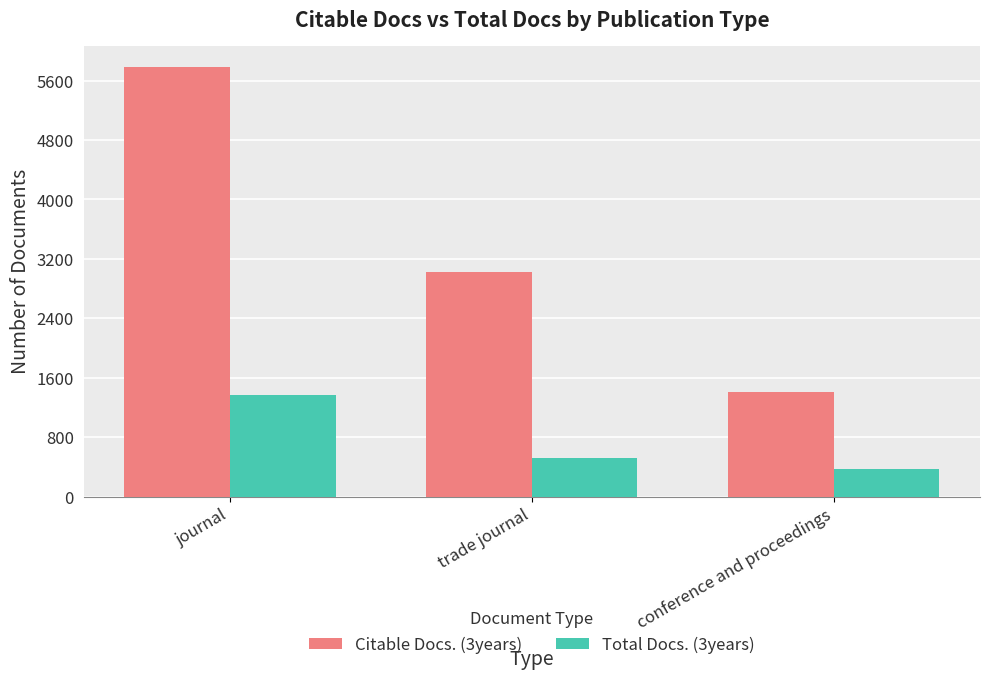

Is it true that Total Docs. (3years) equals 1373 at journal?

True